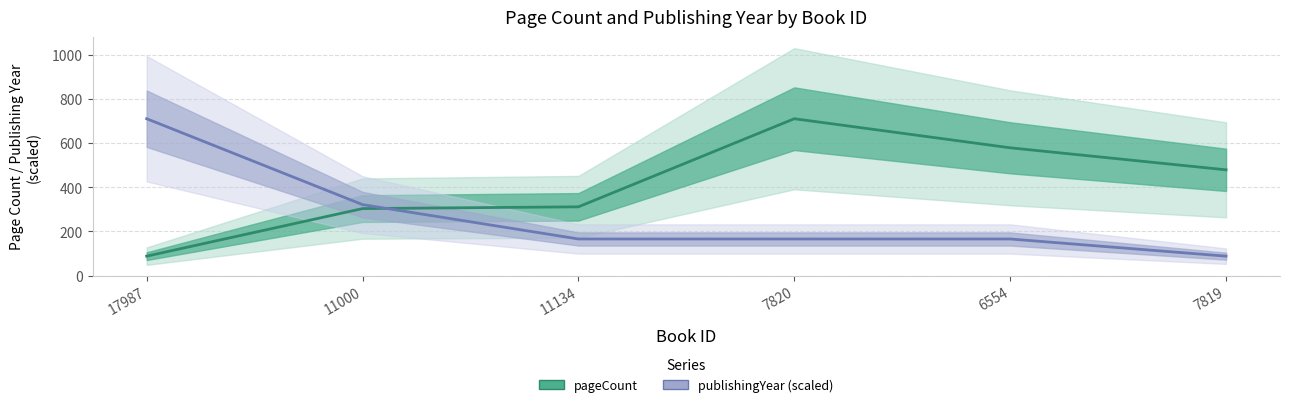

What is the total value across all series at 17987?

800